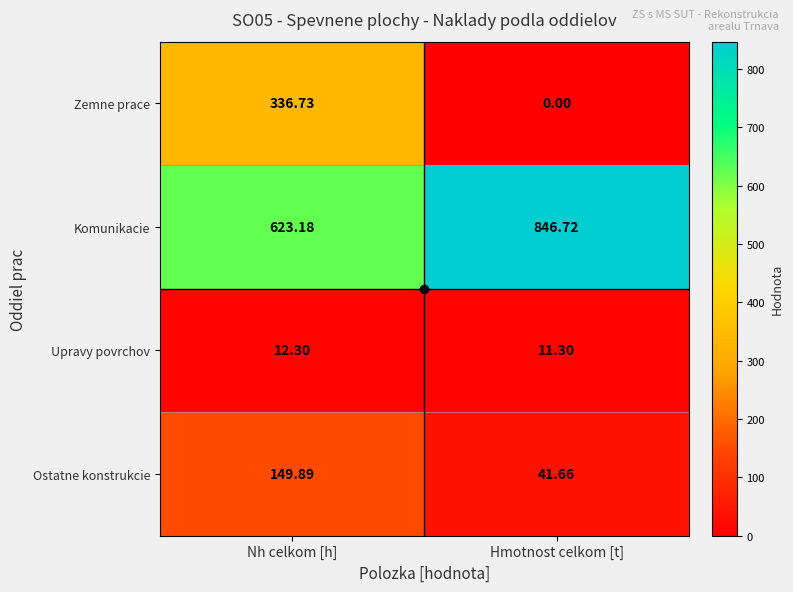

Rank the series at Nh celkom [h] from highest to lowest value.

Komunikacie, Zemne prace, Ostatne konstrukcie, Upravy povrchov